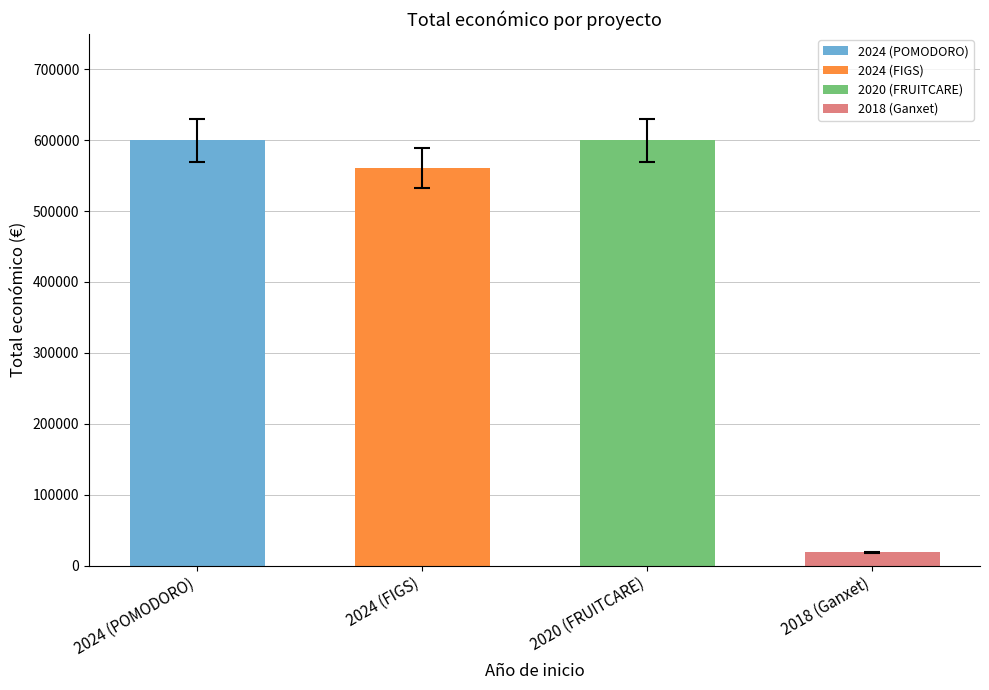

What is the maximum value shown in the chart?

599636